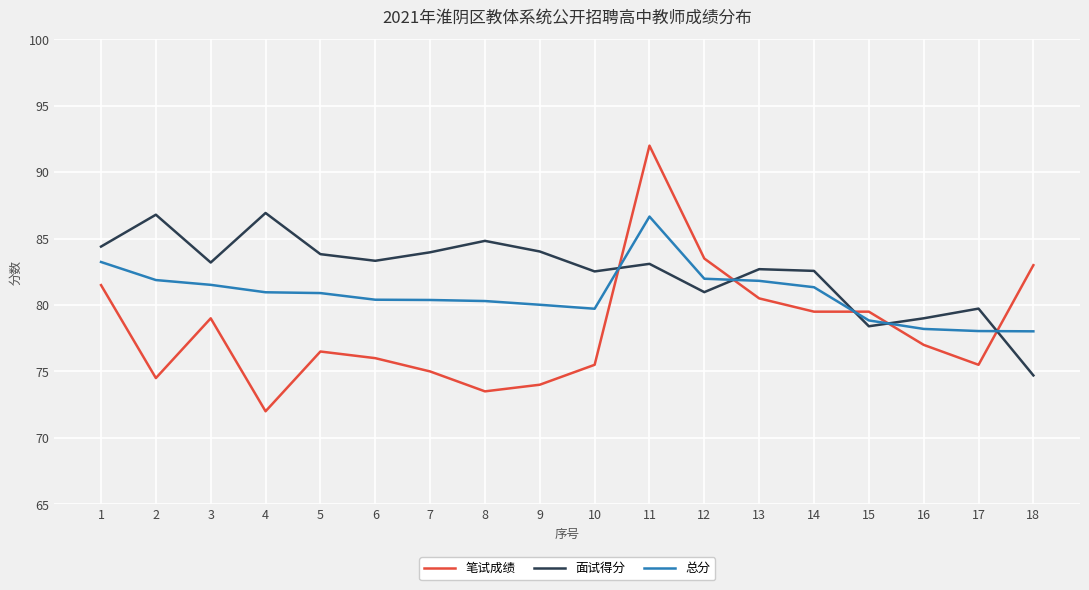

At which category does 面试得分 reach its first local peak?

2